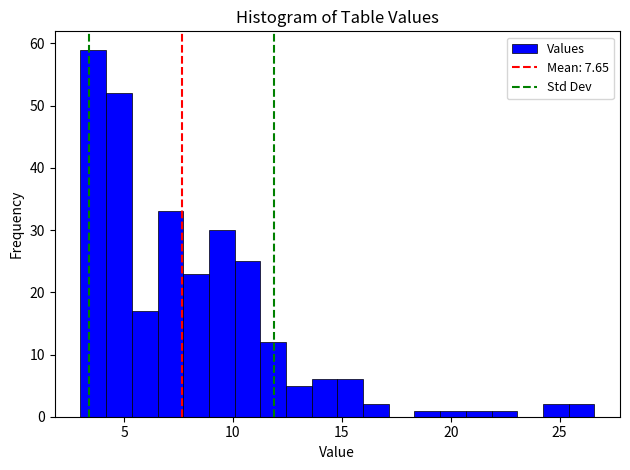

Read against the x-axis, roughly where is the centre of the tallest bar?

3.5